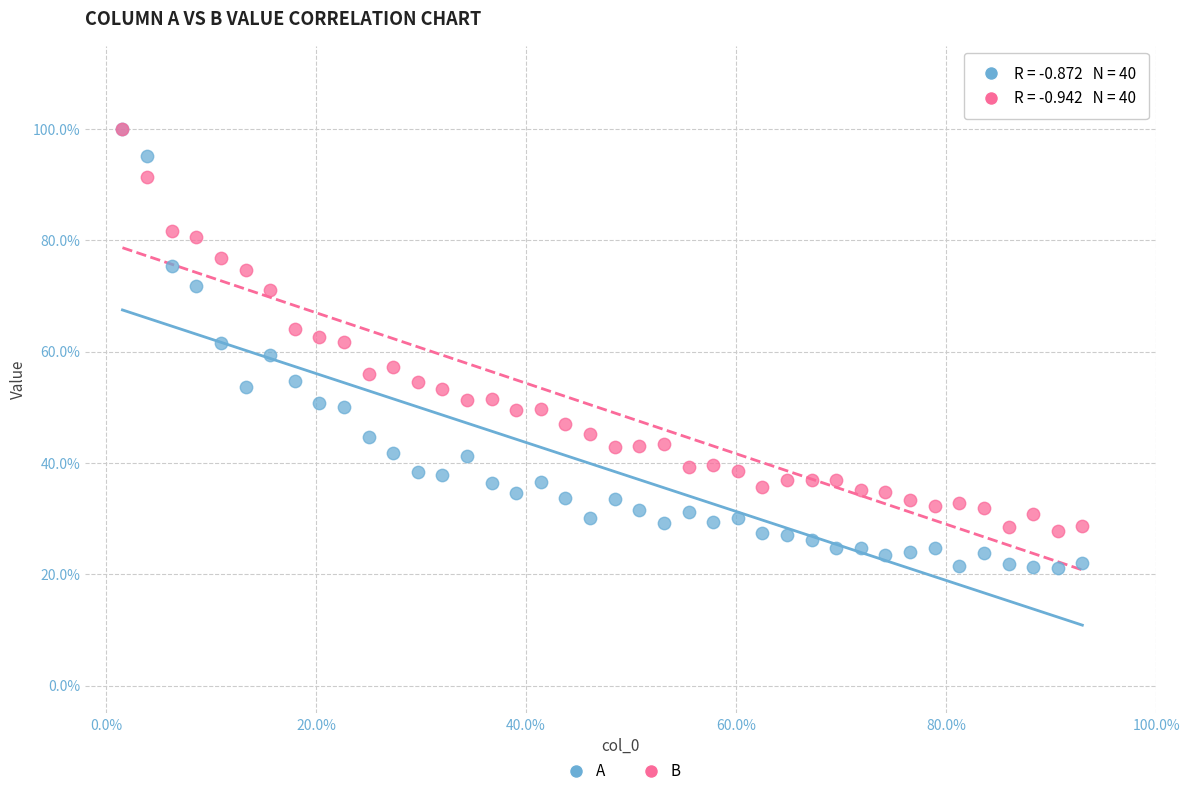

Which series has the widest spread of Y values?

A